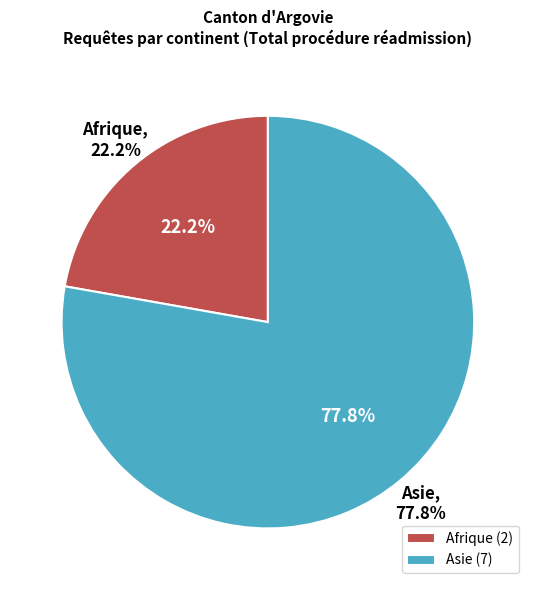

The Asie slice represents 78% of the pie. True or false?

True